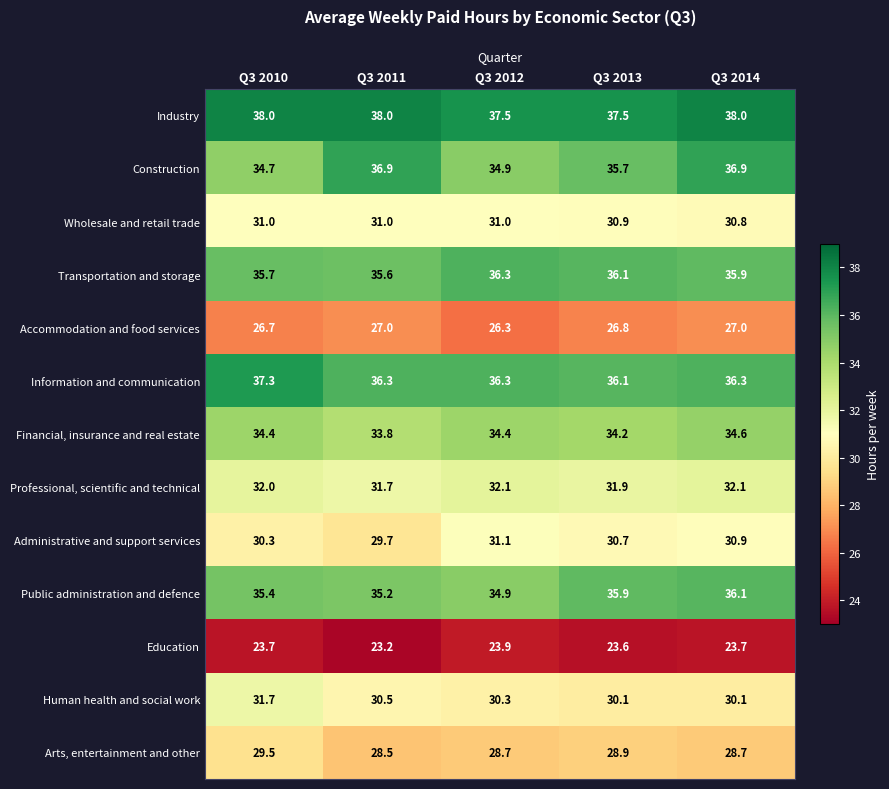

The Arts, entertainment and other series shows 18.5 at Q3 2013. True or false?

False